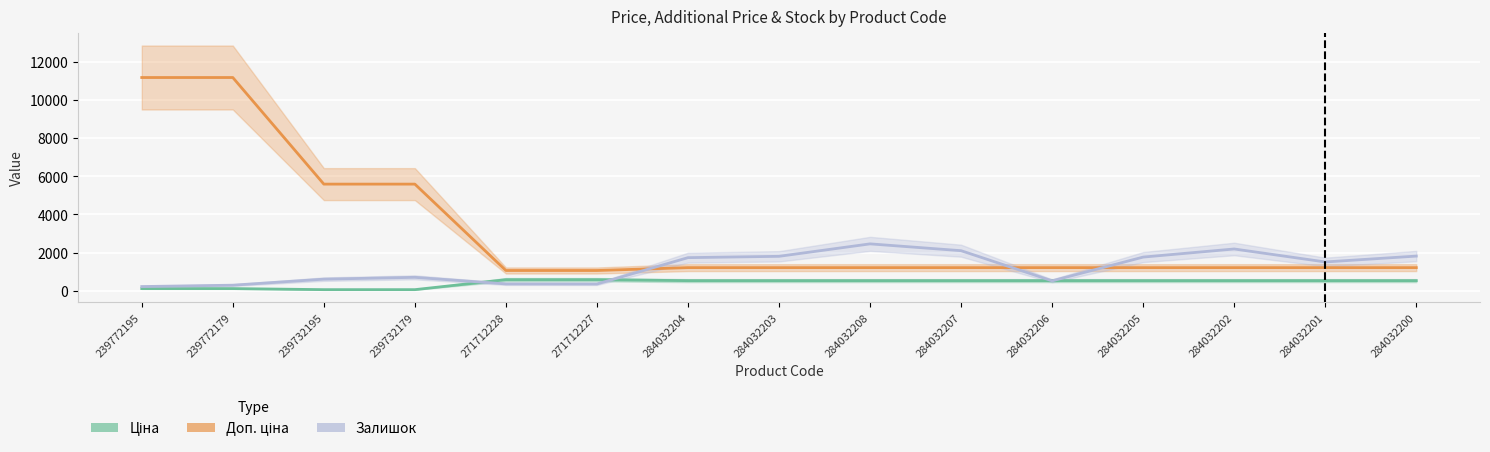

Reading right to left, list all the values displayed in this chart.

Ціна: 284032200=528.2	284032201=528.2	284032202=528.2	284032205=528.2	284032206=528.2	284032207=528.2	284032208=528.2	284032203=528.2	284032204=528.2	271712227=578.1	271712228=578.1	239732179=55.9	239732195=55.9	239772179=111.8	239772195=111.8
Доп. ціна: 284032200=1210.7	284032201=1210.7	284032202=1210.7	284032205=1210.7	284032206=1210.7	284032207=1210.7	284032208=1210.7	284032203=1210.7	284032204=1210.7	271712227=1060.0	271712228=1060.0	239732179=5591.0	239732195=5591.0	239772179=11182.0	239772195=11182.0
Залишок: 284032200=1816.0	284032201=1508.0	284032202=2189.0	284032205=1764.0	284032206=518.0	284032207=2099.0	284032208=2457.0	284032203=1804.0	284032204=1734.0	271712227=353.0	271712228=357.0	239732179=702.0	239732195=606.0	239772179=290.0	239772195=218.0